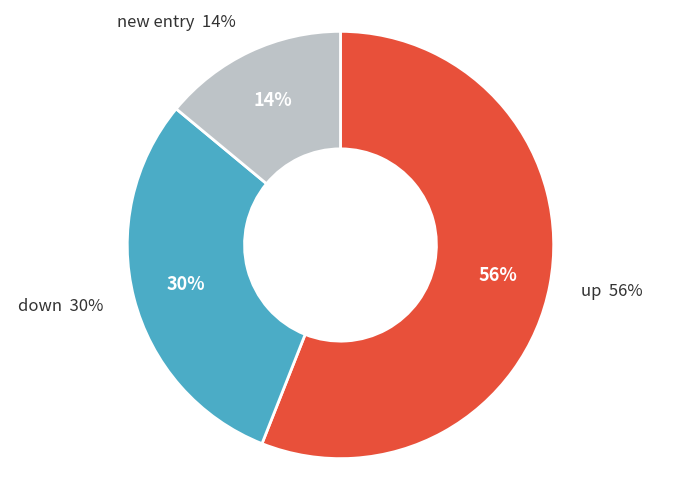

Which category accounts for the majority?

up